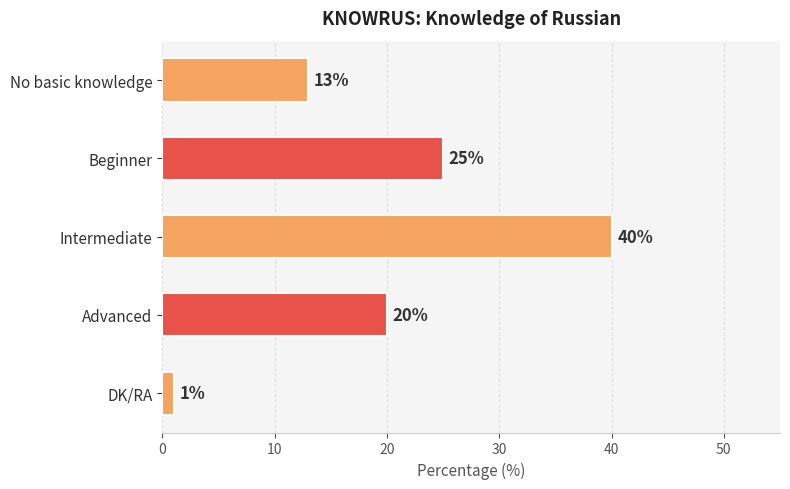

How many categories are shown in the chart?

5